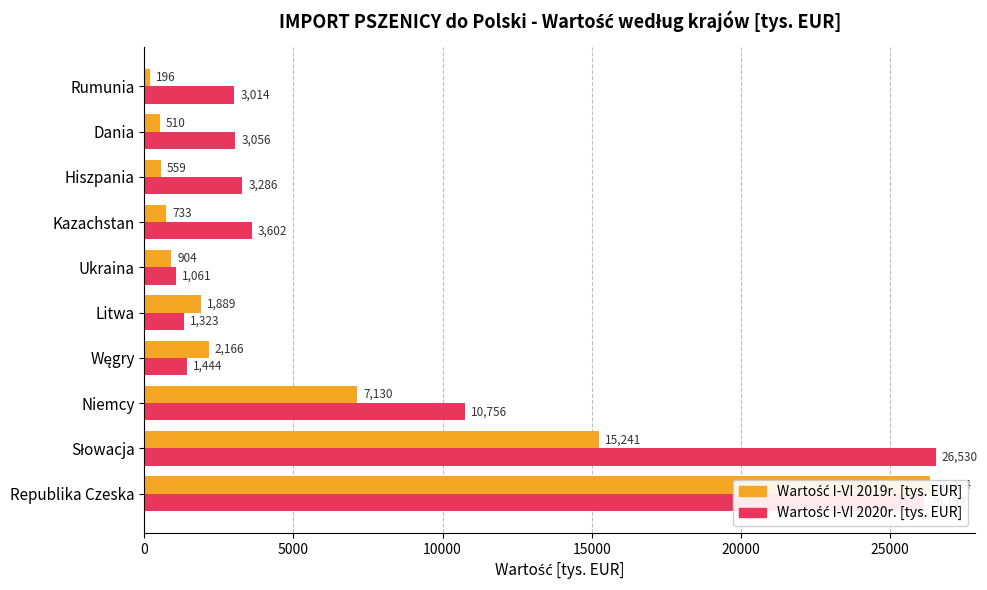

What is the difference between the second highest and second lowest values in the Wartość I-VI 2019r. [tys. EUR] series?

14730.5